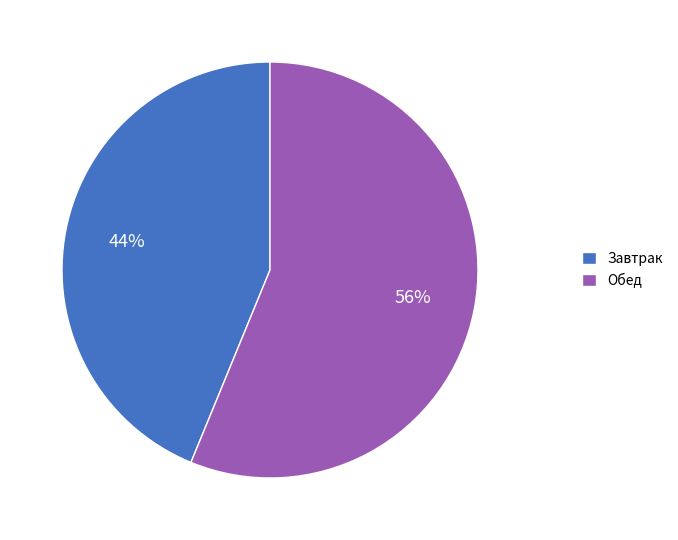

What is the ratio of the value at Обед to the value at Завтрак?

1.3